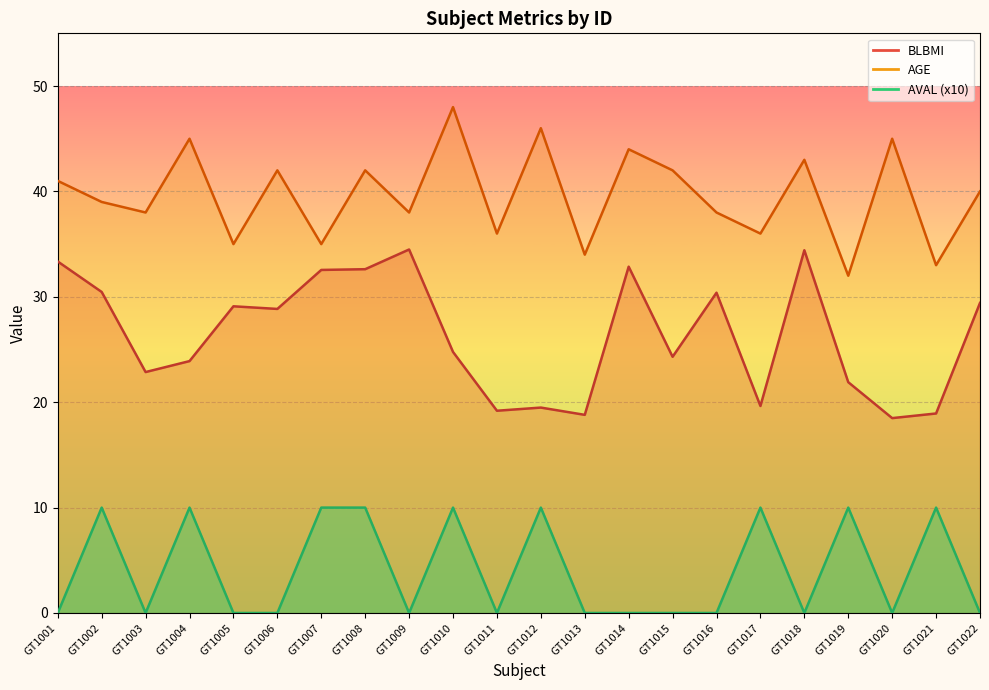

Which category has the highest value across all series?

GT1010